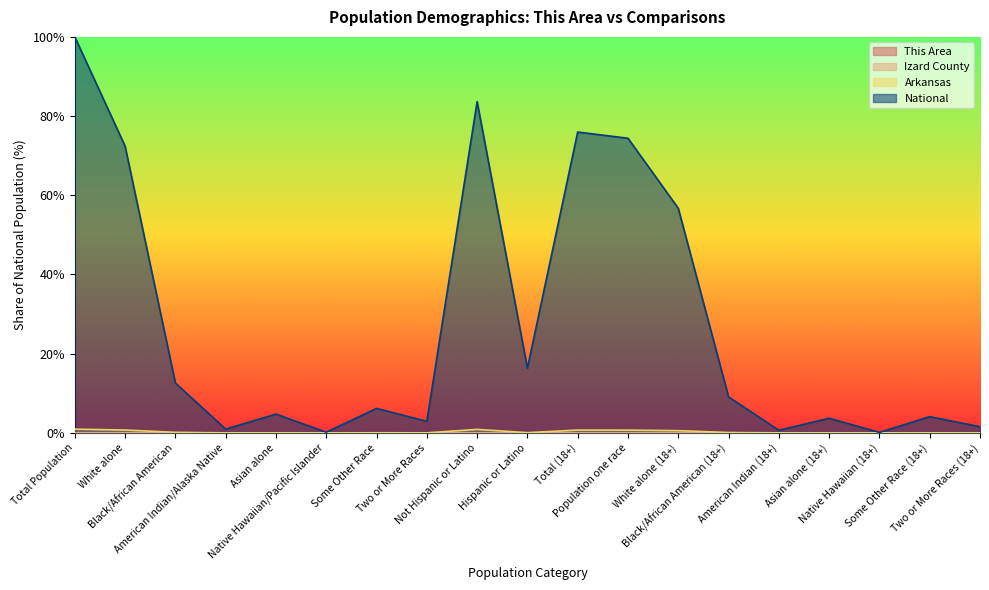

True or false: This Area and Arkansas cross at least once.

False